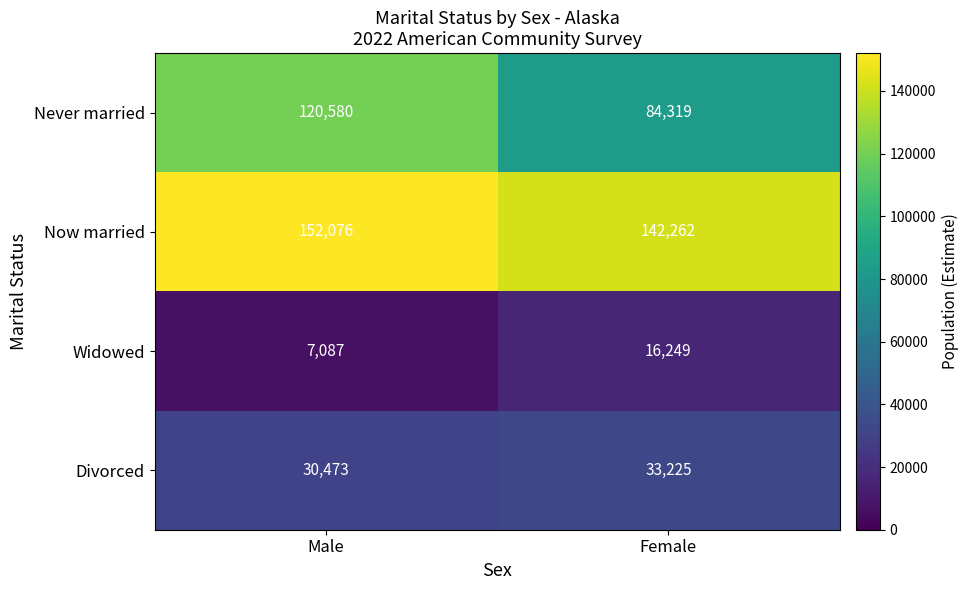

The value of Now married at Female is 142262. True or false?

True